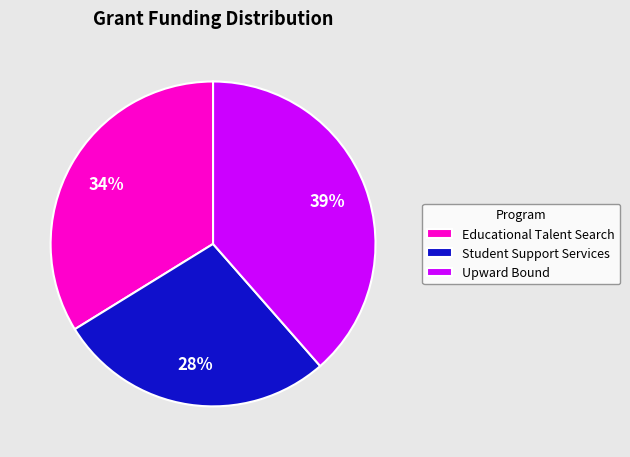

To the nearest percent, what percentage of the pie is Educational Talent Search?

34%